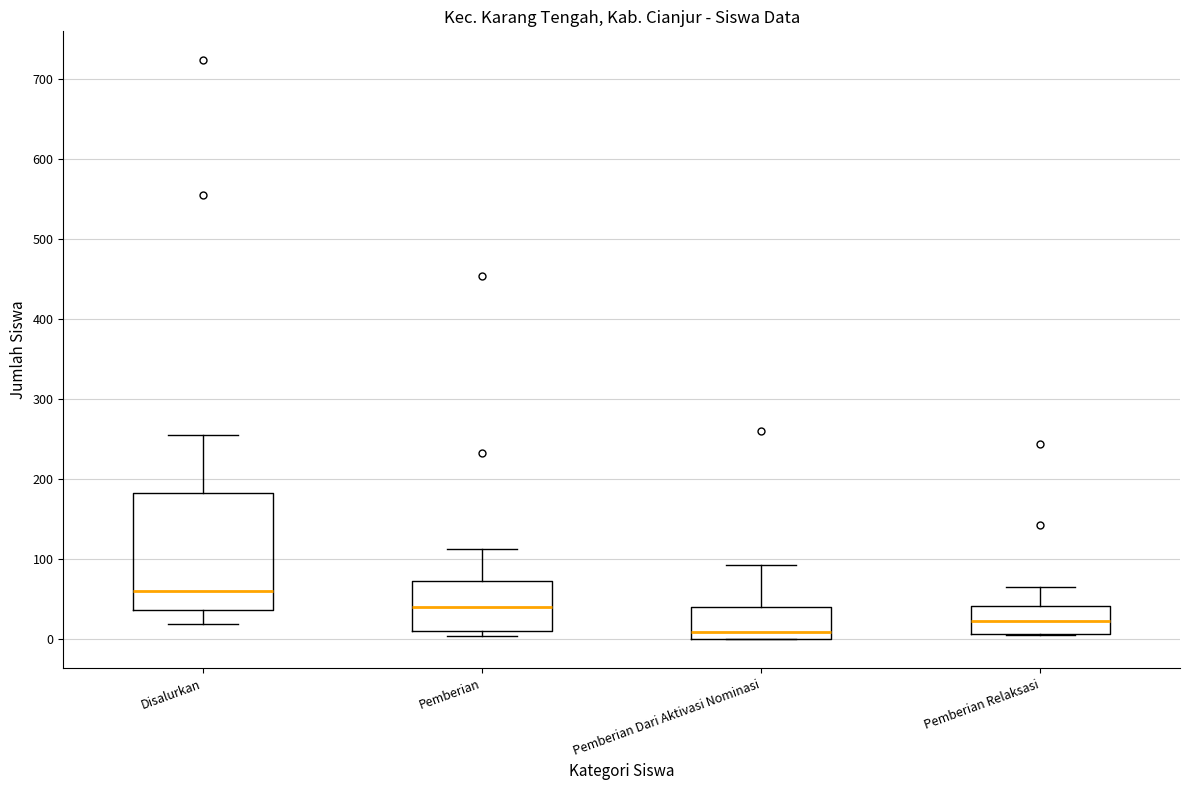

Reading left to right, transcribe this box plot: for each box, give where its median line is, the range the box spans, and where its two whiskers end, as read against the y-axis. The values are not printed on the chart, so give them approximately, as read against the axis.

Disalurkan: median 60, box 40 to 180, whiskers 20 to 260
Pemberian: median 40, box 10 to 70, whiskers 0 to 110
Pemberian Dari Aktivasi Nominasi: median 10, box 0 to 40, whiskers 0 to 90
Pemberian Relaksasi: median 20, box 10 to 40, whiskers 10 to 70